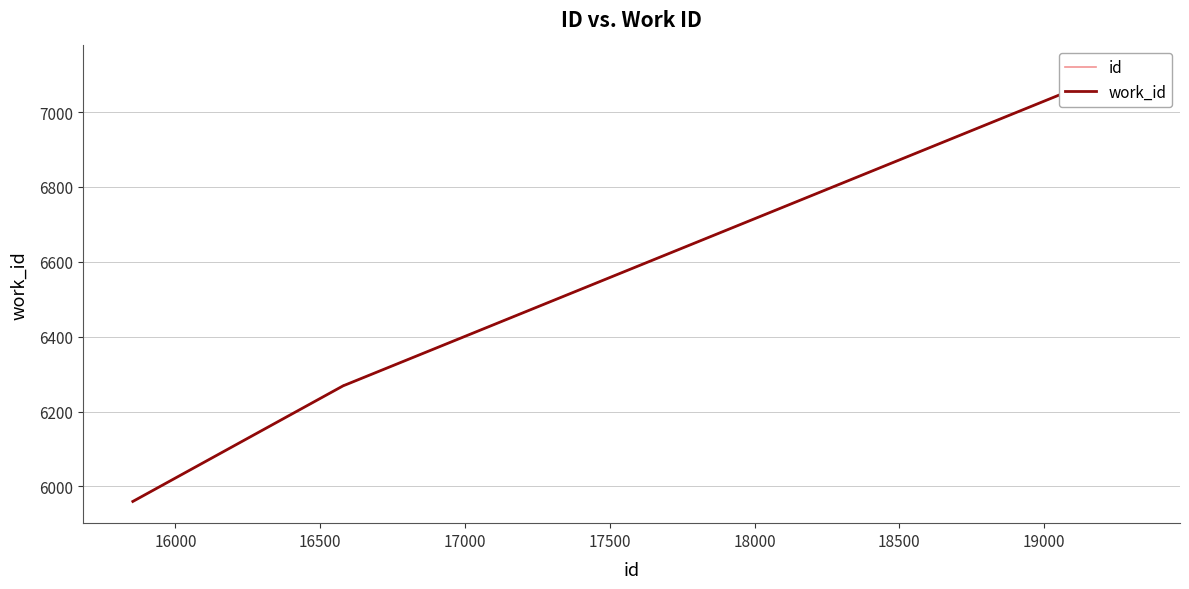

True or false: id and work_id cross at least once.

False